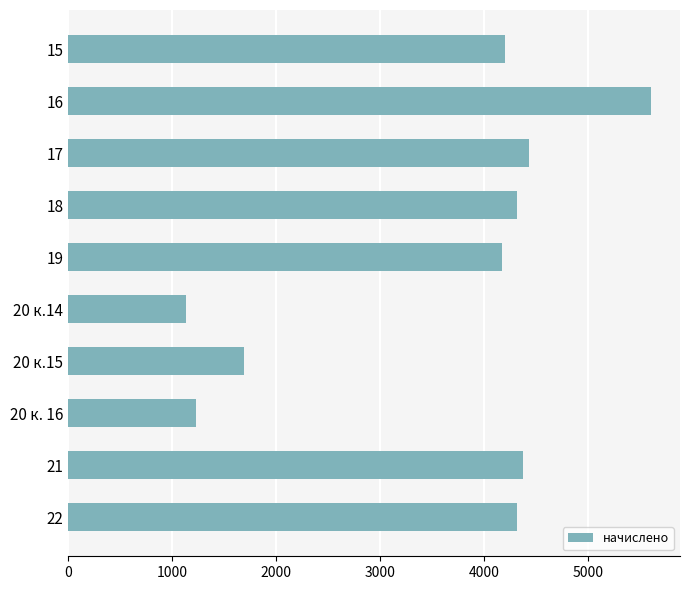

Read the value at 20 к.14.

1129.4